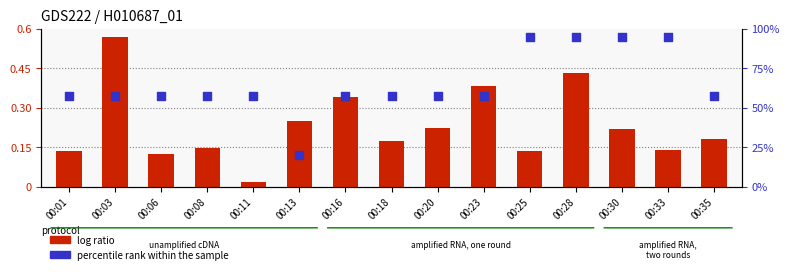

Which series has the largest total across all categories?

percentile rank within the sample